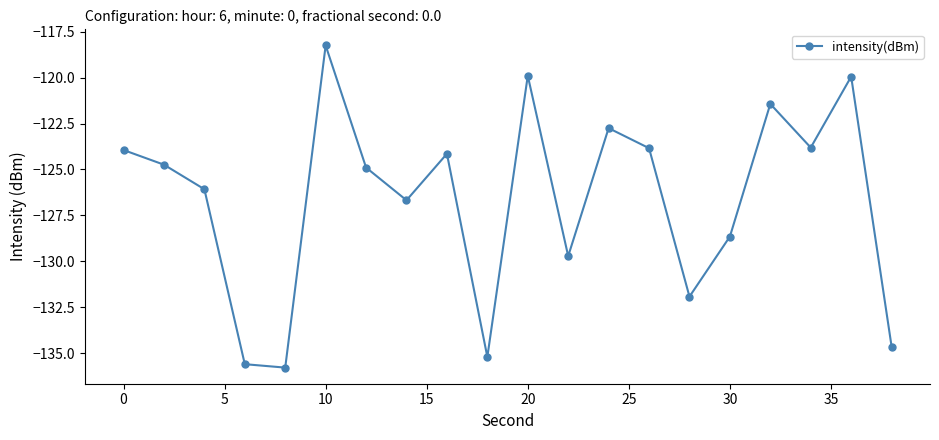

How many distinct data groups are displayed?

1